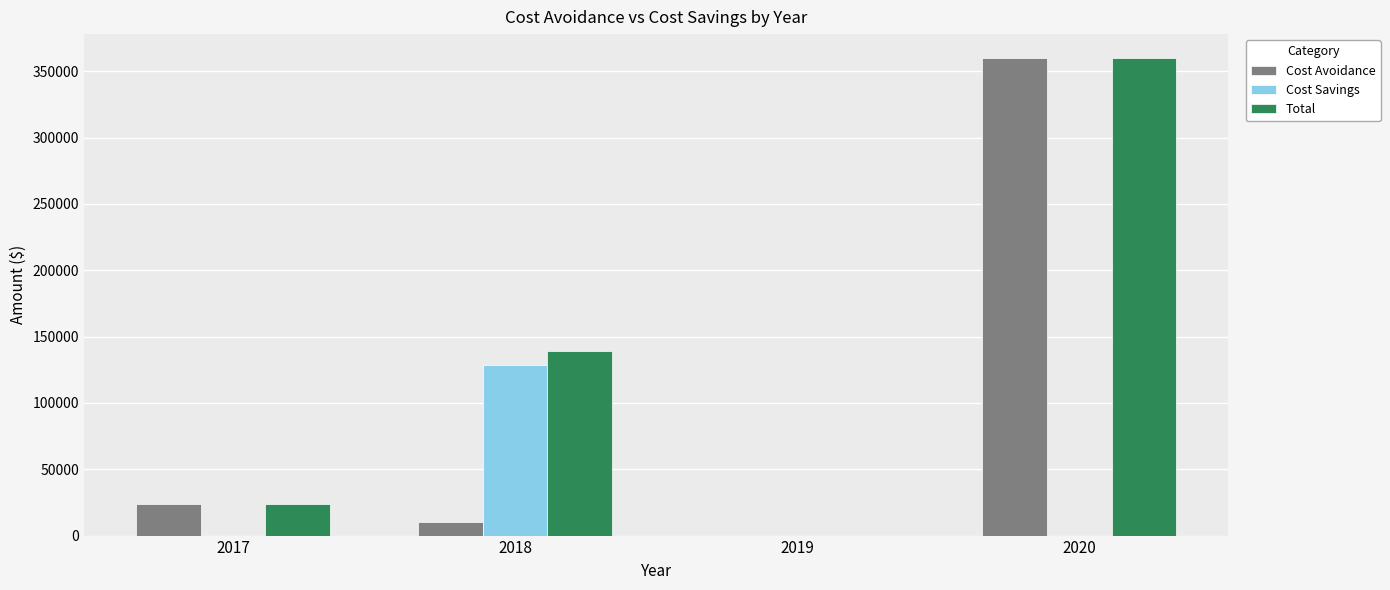

What is the average value of the Total series?

130728.1